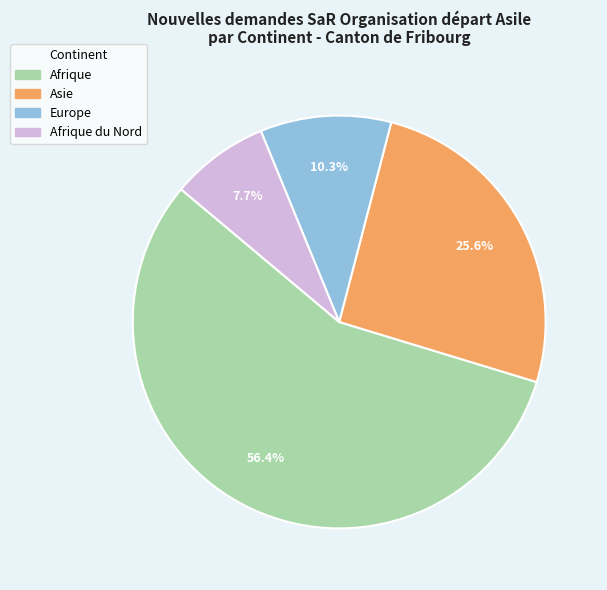

Is there any slice that represents more than half of the pie?

Yes